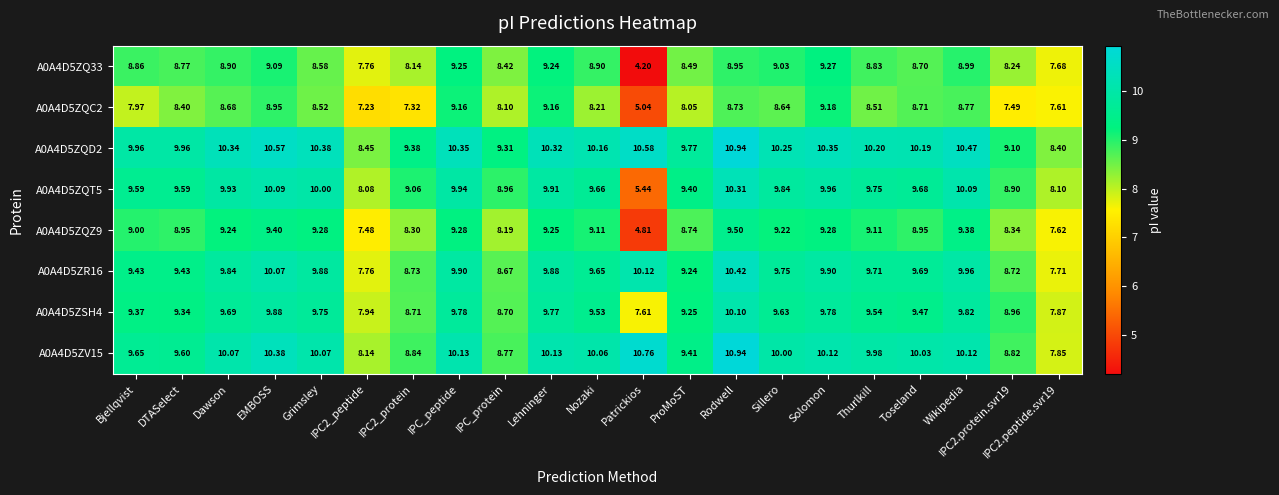

Is the value of A0A4D5ZV15 at Toseland greater than the value of A0A4D5ZQD2 at Thurlkill?

No